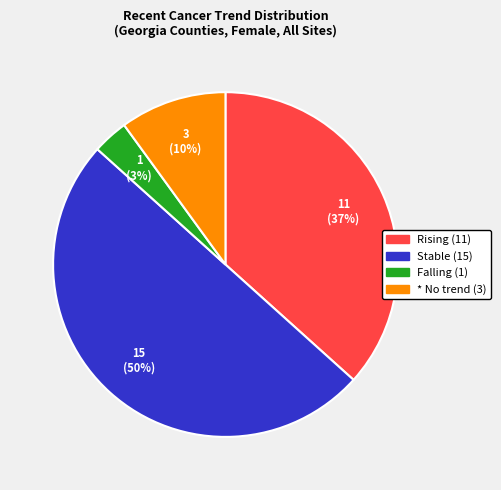

To the nearest percent, what is the average slice percentage?

25%